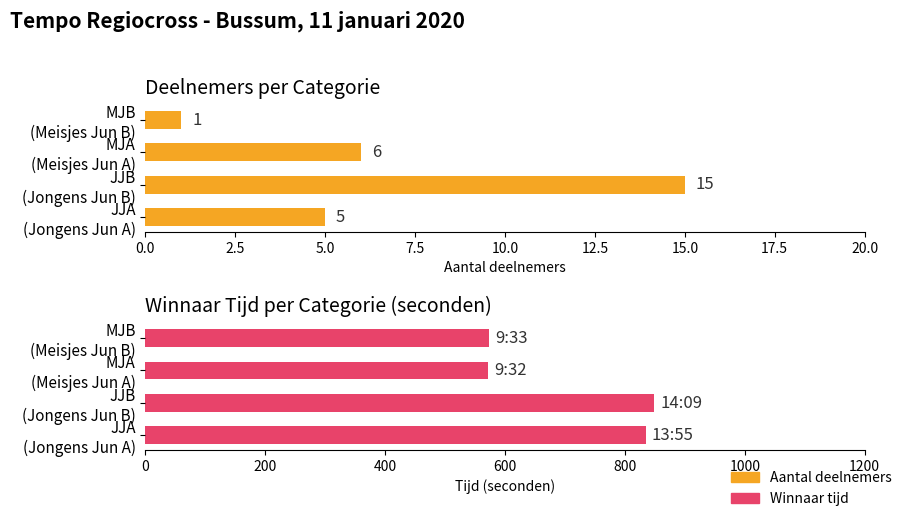

Which series changed the most between MJA (Meisjes Jun A) and MJB (Meisjes Jun B)?

Aantal deelnemers